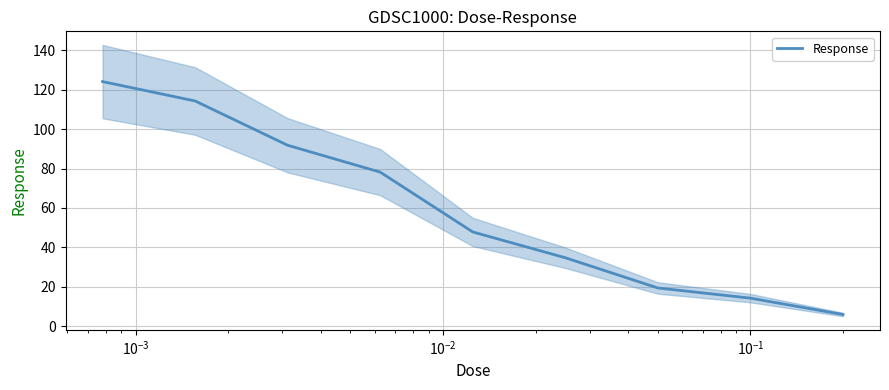

What is the average value?

59.0